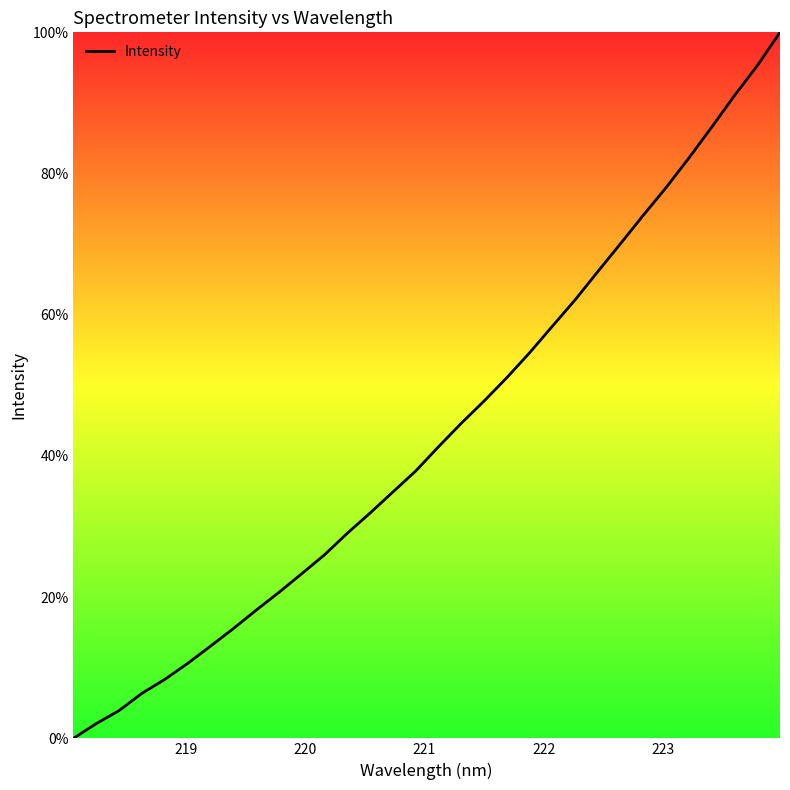

What is the greatest value displayed?

100.0